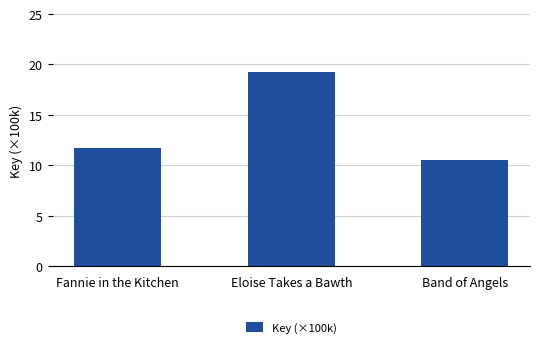

What is the difference between the values at Band of Angels and Eloise Takes a Bawth?

8.7